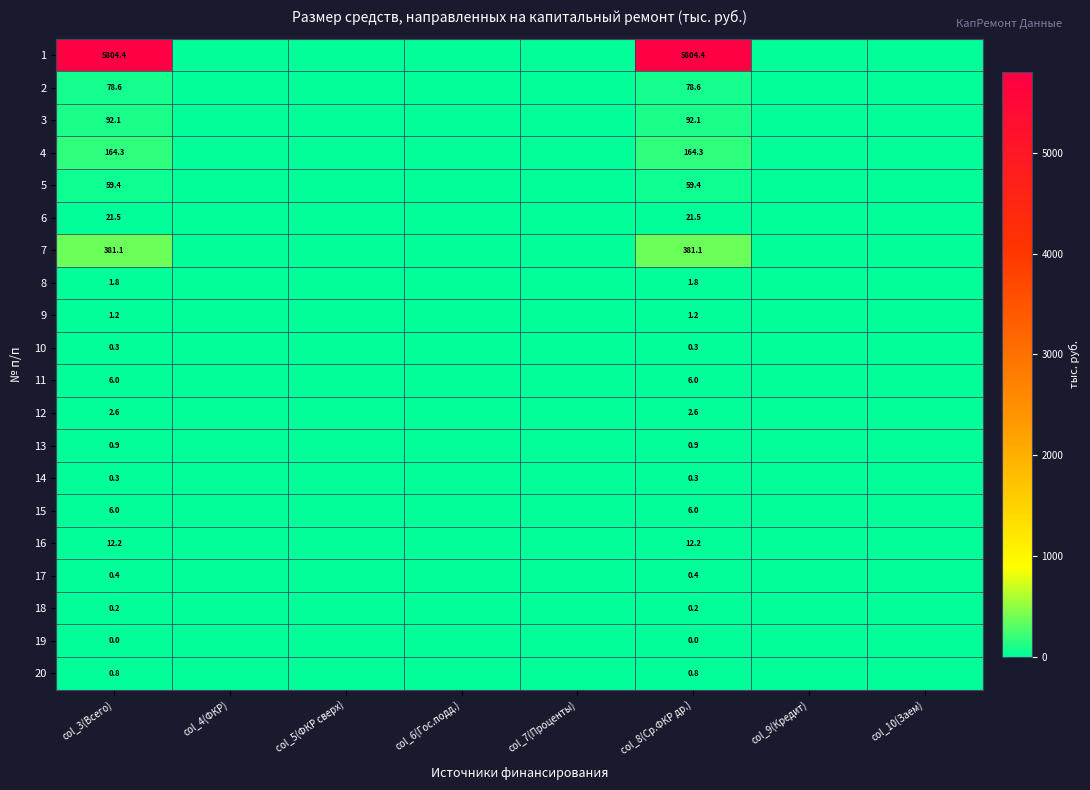

True or false: 2 has a value of 104.8 at col_8(Ср.ФКР др.).

False